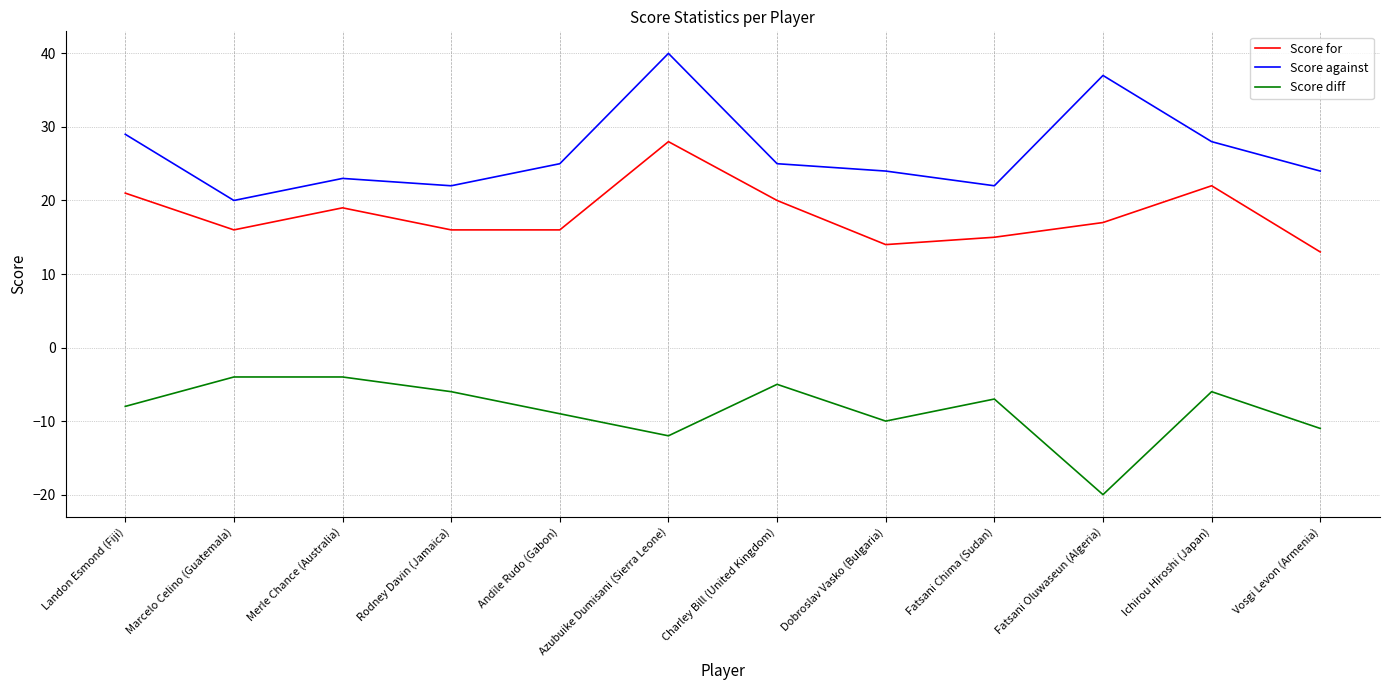

How many values in the Score for series are below 17?

6